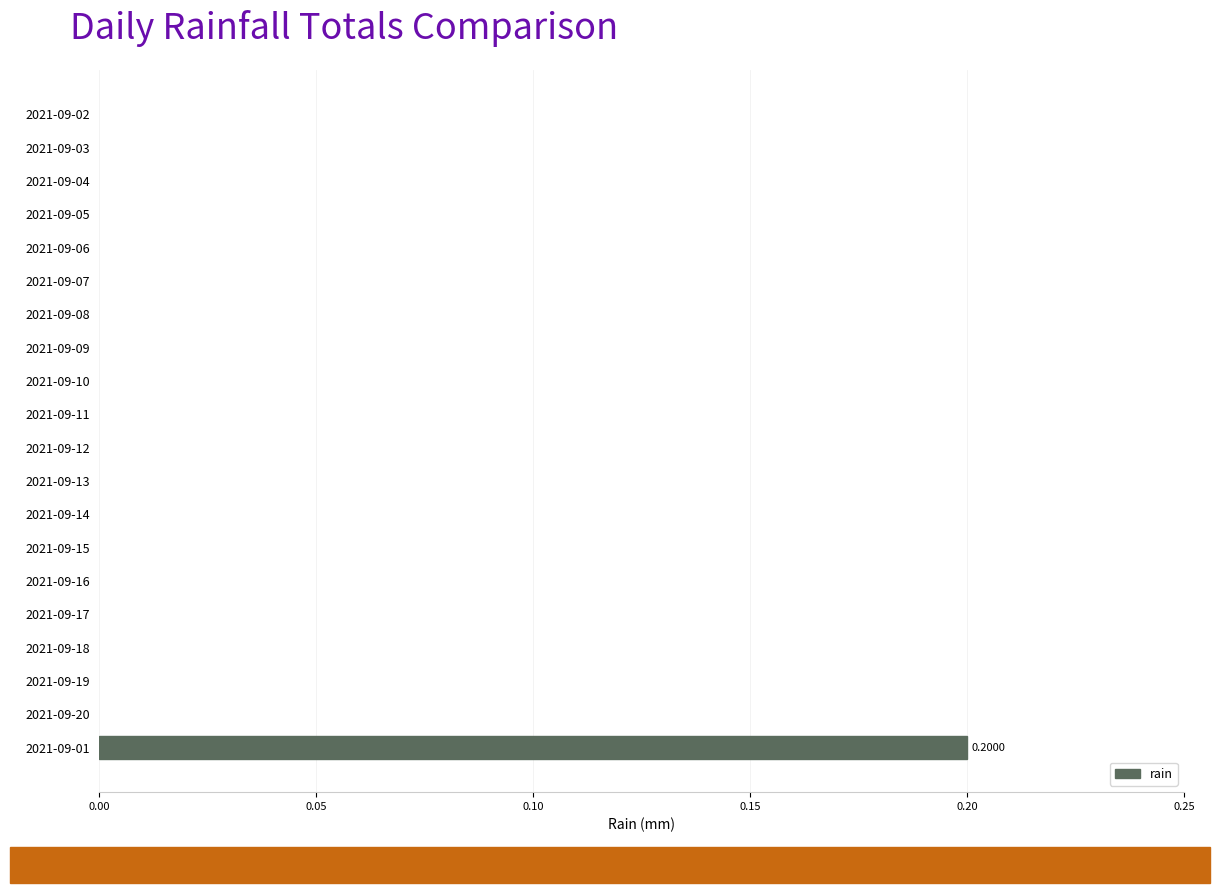

How many values are between 0 and 1?

20